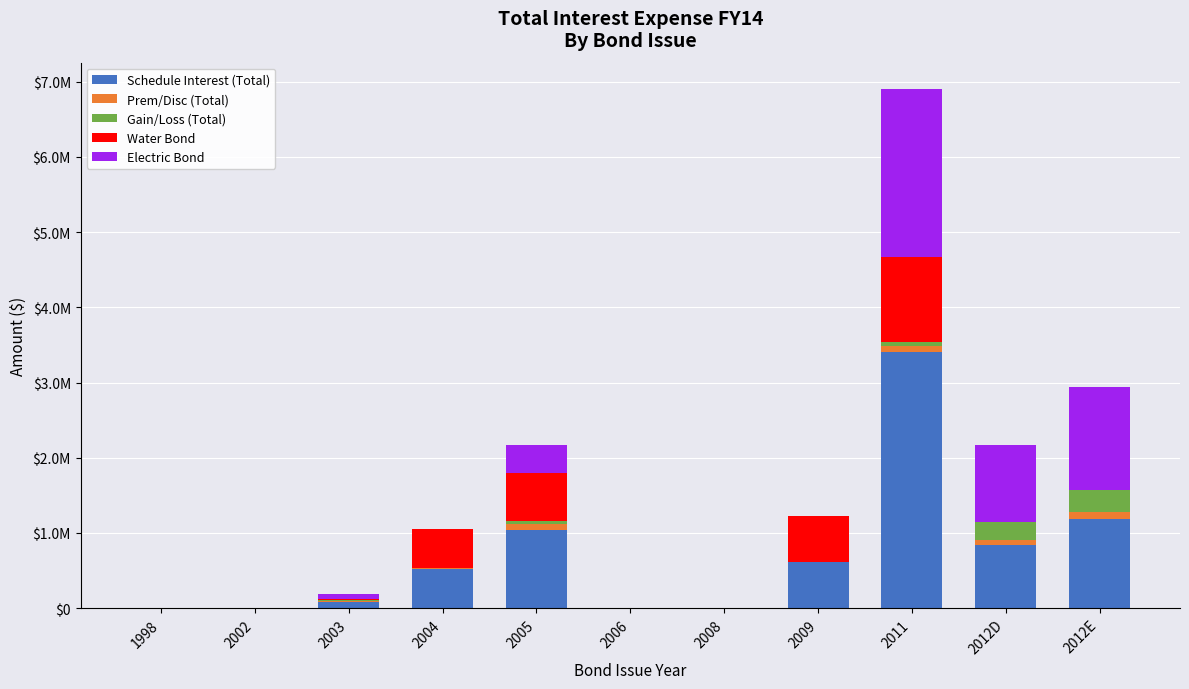

What position from the right is 2006?

6